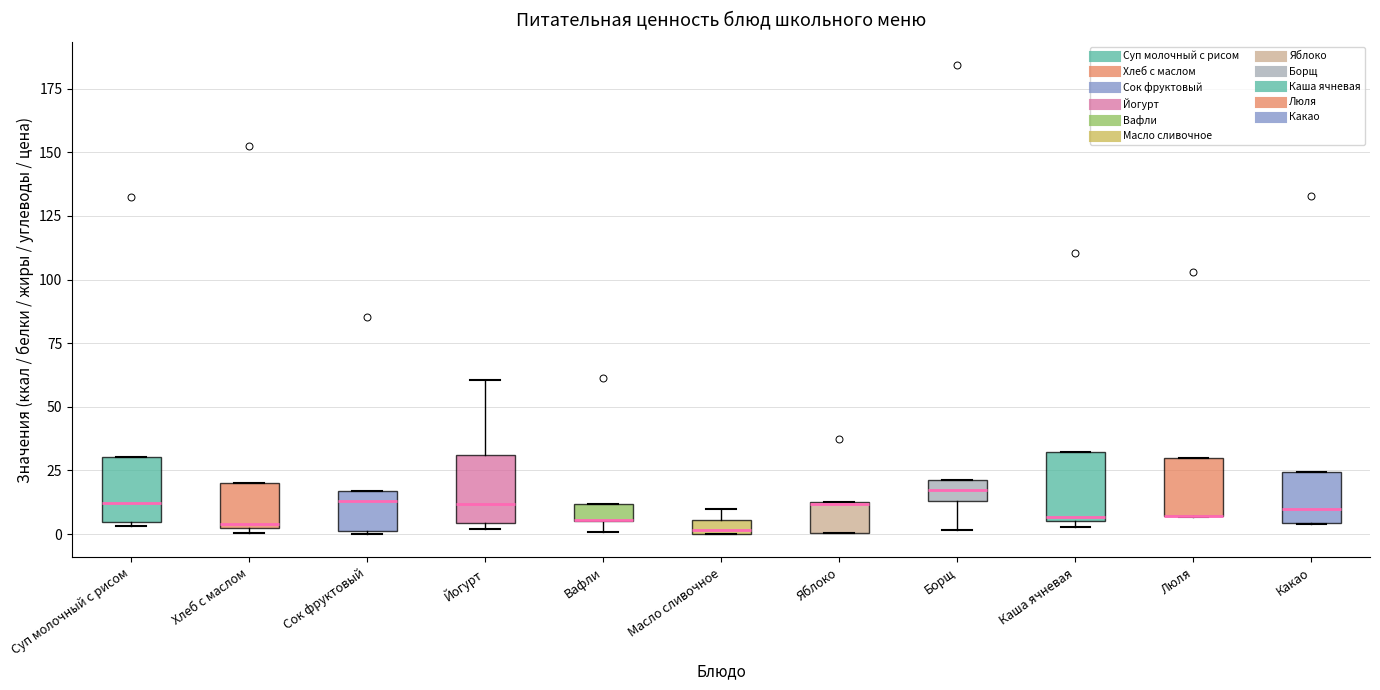

Where is the upper edge of the box for Каша ячневая on the y-axis? The values are not printed on the chart, so give them approximately, as read against the axis.

30